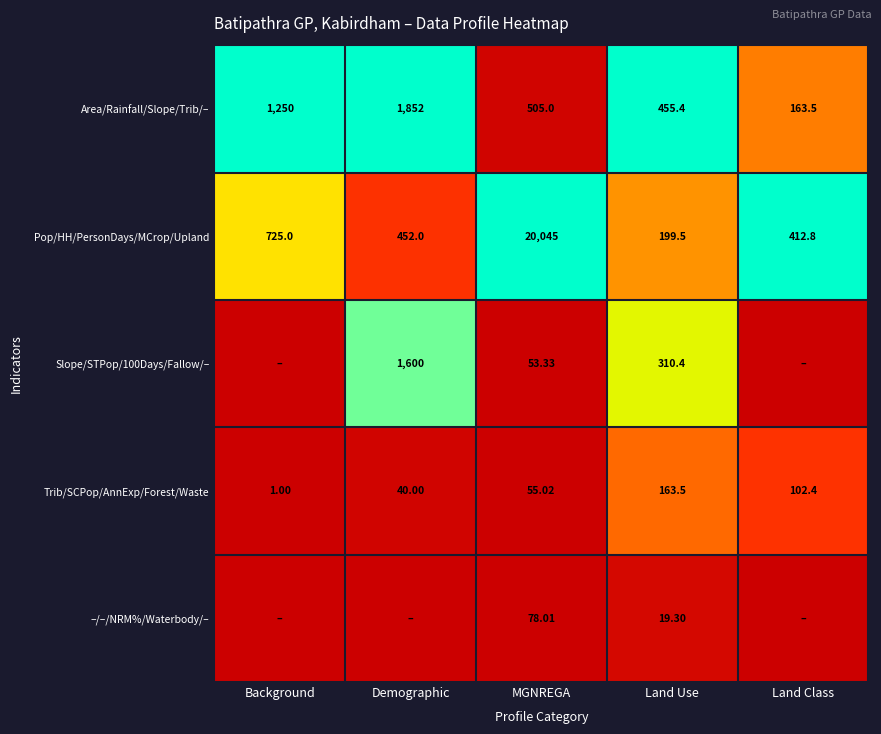

Where does the Area/Rainfall/Slope/Trib/– series first go above 505?

Background